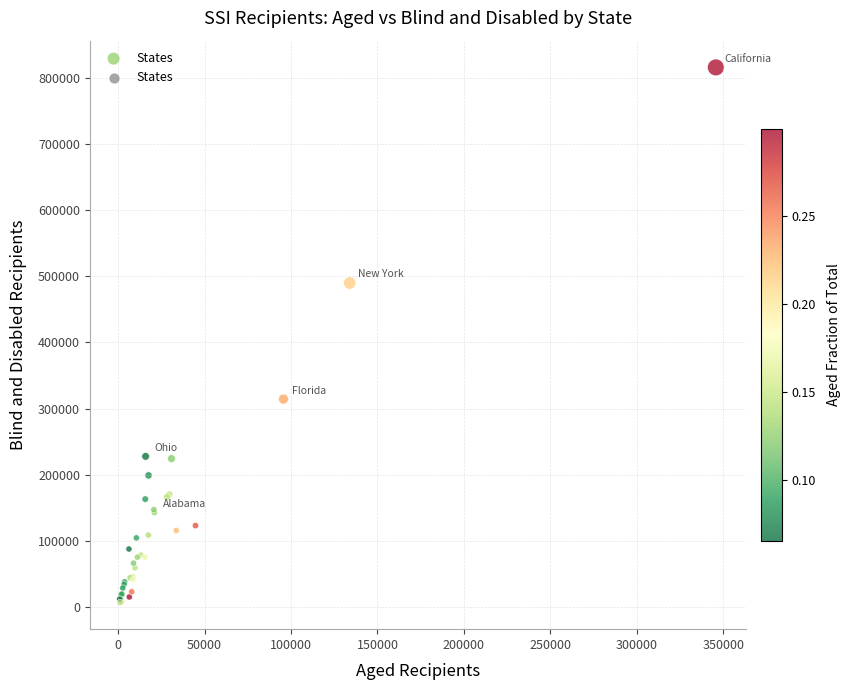

What Y value in the scatter plot is closest to 411371?

489810